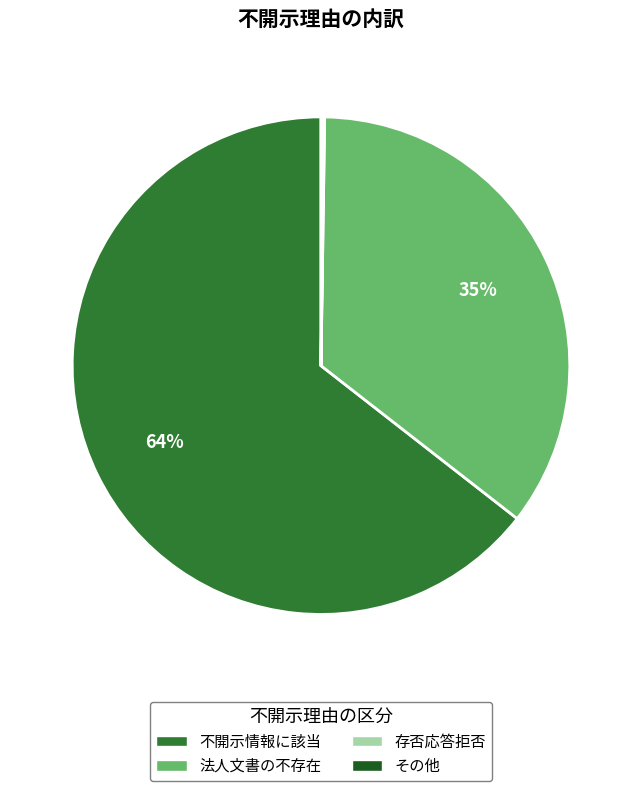

Does 不開示情報に該当 represent more than half of the total?

Yes